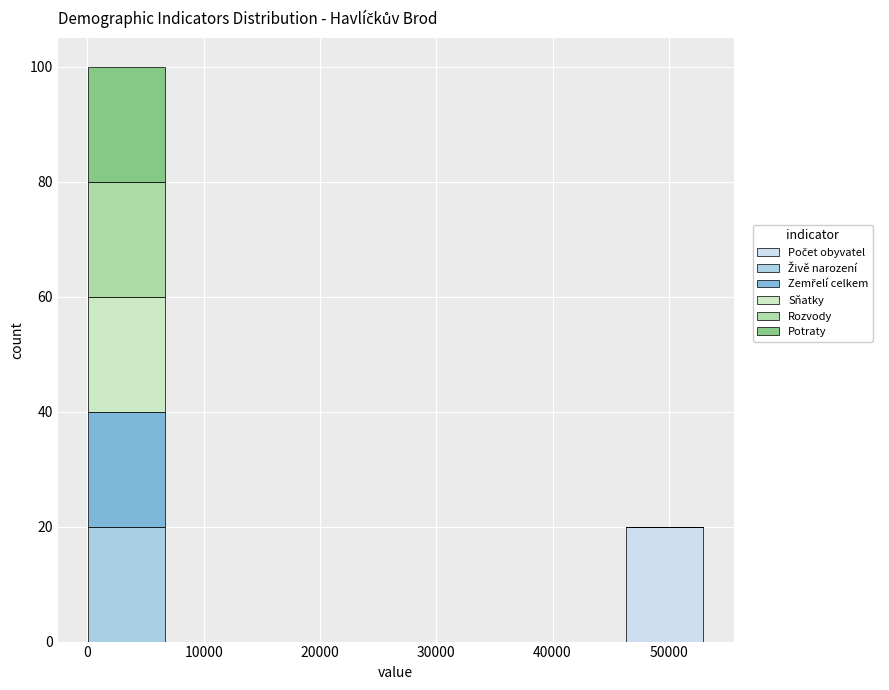

Which range on the x-axis has the tallest stacked bar (by total height)?

0 to 7000